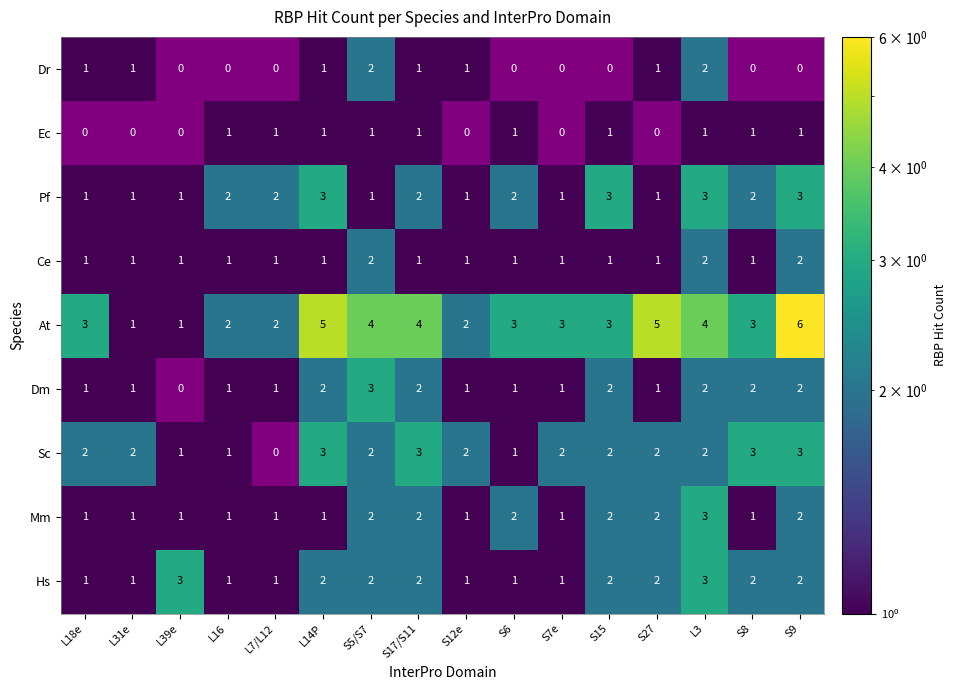

What is the sum of all Mm values?

24